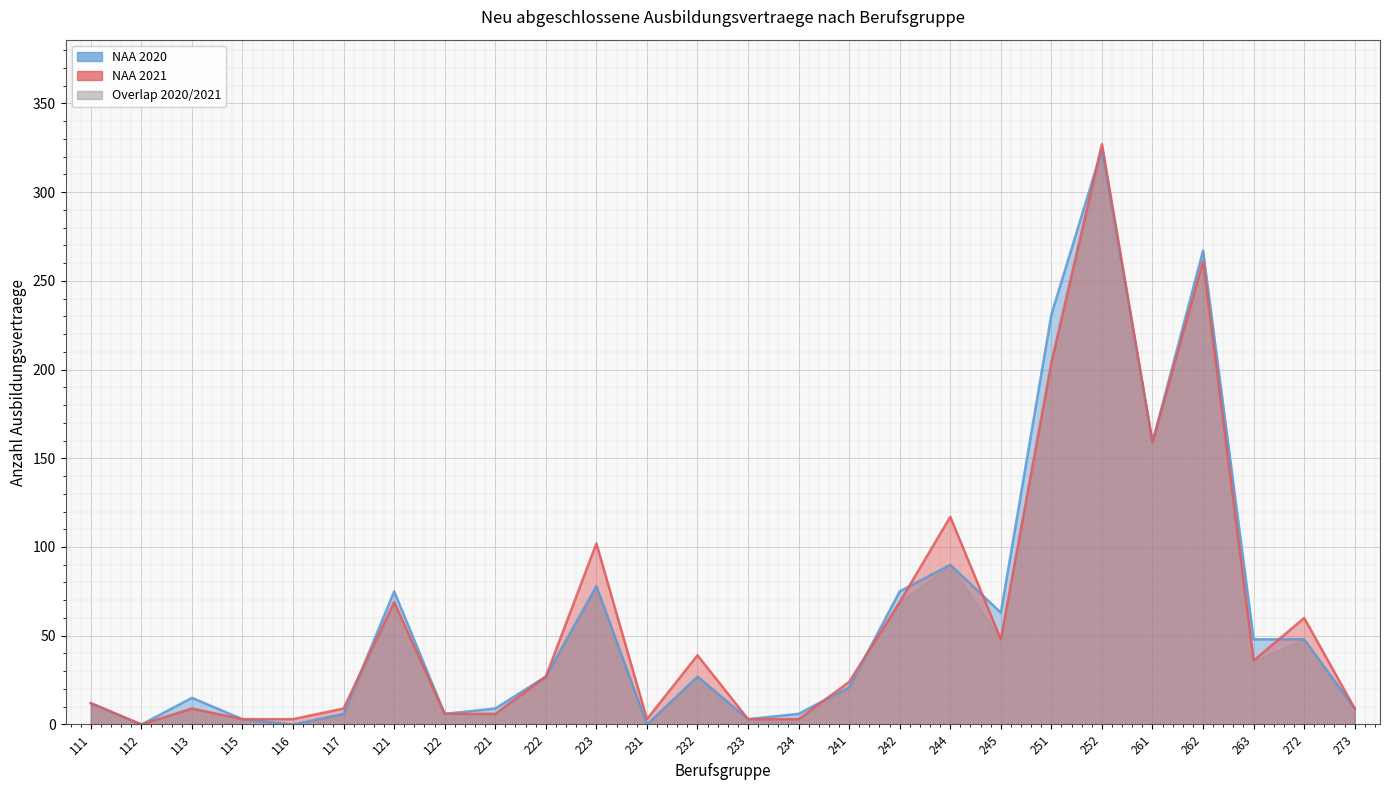

What is the sum of the NAA 2020 values at 113 and 222?

42